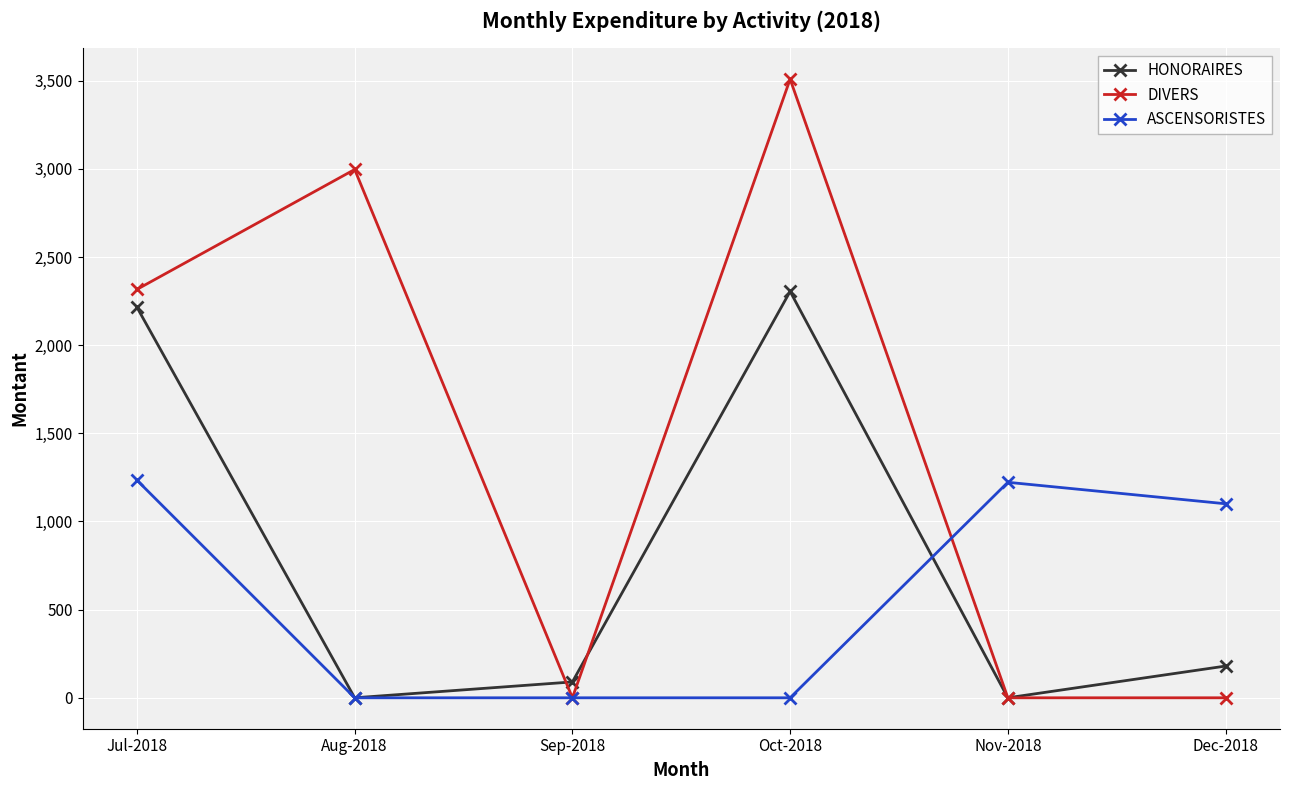

Is it true that DIVERS equals 1466.1 at Sep-2018?

False